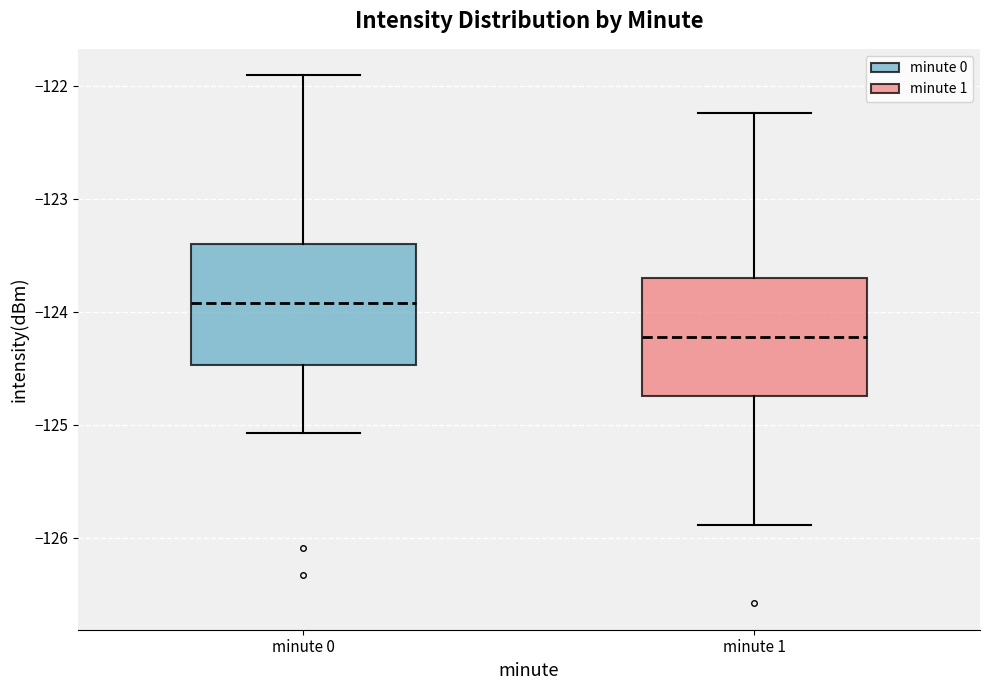

Reading left to right, read every box against the y-axis: the position of its median line, the range the box covers, and the ends of its whiskers. The values are not printed on the chart, so give them approximately, as read against the axis.

minute 0: median -123.9, box -124.5 to -123.4, whiskers -125.1 to -121.9
minute 1: median -124.2, box -124.7 to -123.7, whiskers -125.9 to -122.2